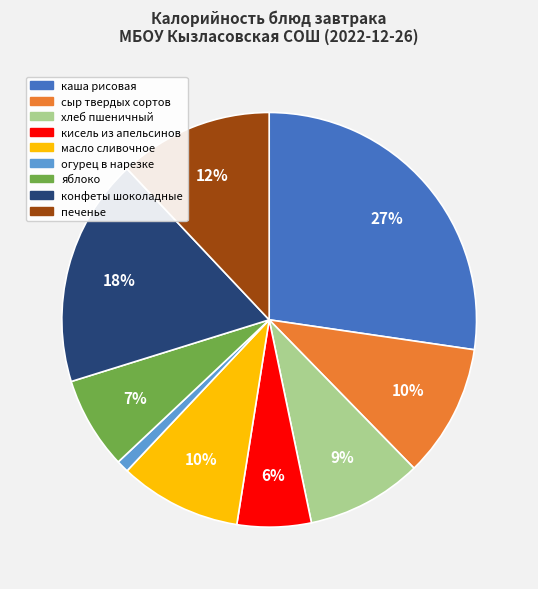

Does печенье represent more than half of the total?

No